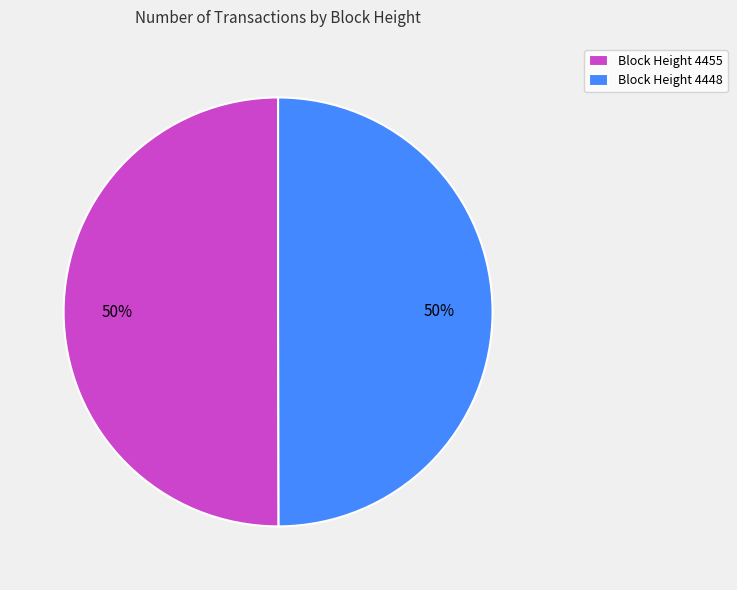

Count the number of slices in the pie.

2